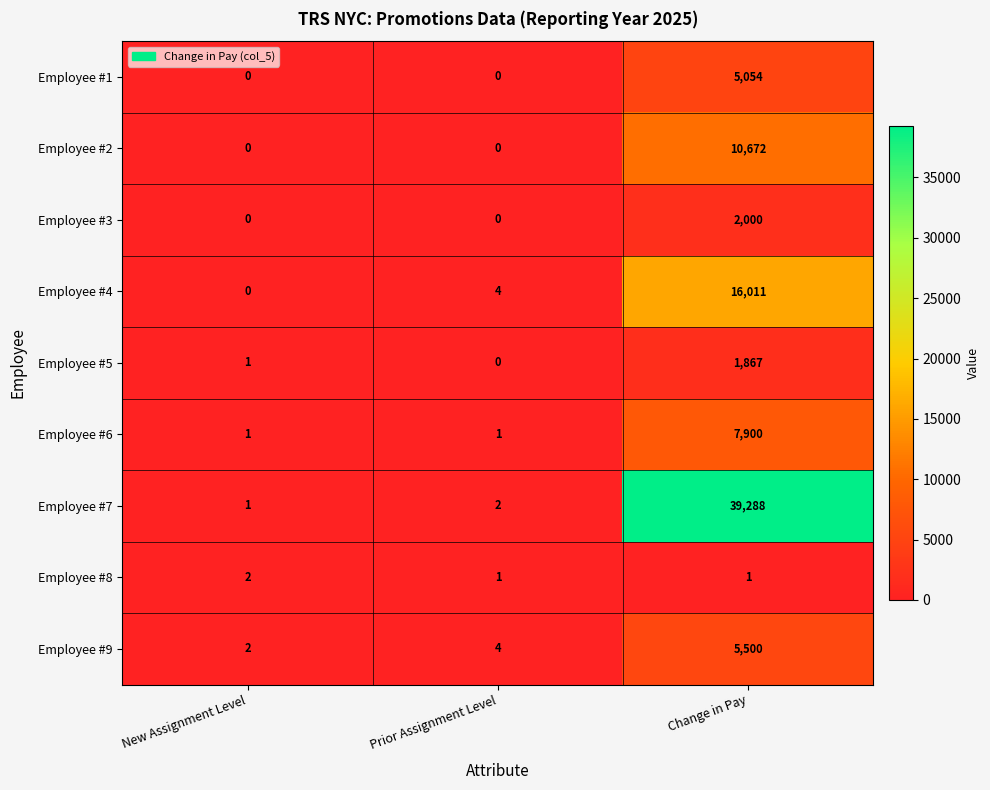

Reading right to left, what are all the values shown in this chart?

Employee #1: Change in Pay=5054	Prior Assignment Level=0	New Assignment Level=0
Employee #2: Change in Pay=10672	Prior Assignment Level=0	New Assignment Level=0
Employee #3: Change in Pay=2000	Prior Assignment Level=0	New Assignment Level=0
Employee #4: Change in Pay=16011	Prior Assignment Level=4	New Assignment Level=0
Employee #5: Change in Pay=1867	Prior Assignment Level=0	New Assignment Level=1
Employee #6: Change in Pay=7900	Prior Assignment Level=1	New Assignment Level=1
Employee #7: Change in Pay=39288	Prior Assignment Level=2	New Assignment Level=1
Employee #8: Change in Pay=1	Prior Assignment Level=1	New Assignment Level=2
Employee #9: Change in Pay=5500	Prior Assignment Level=4	New Assignment Level=2